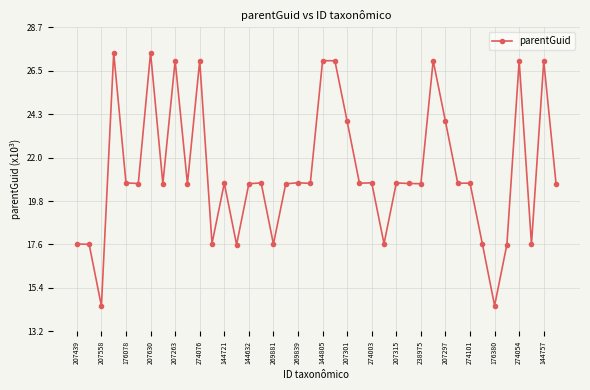

True or false: there are more than 2 points higher than both neighbors.

True